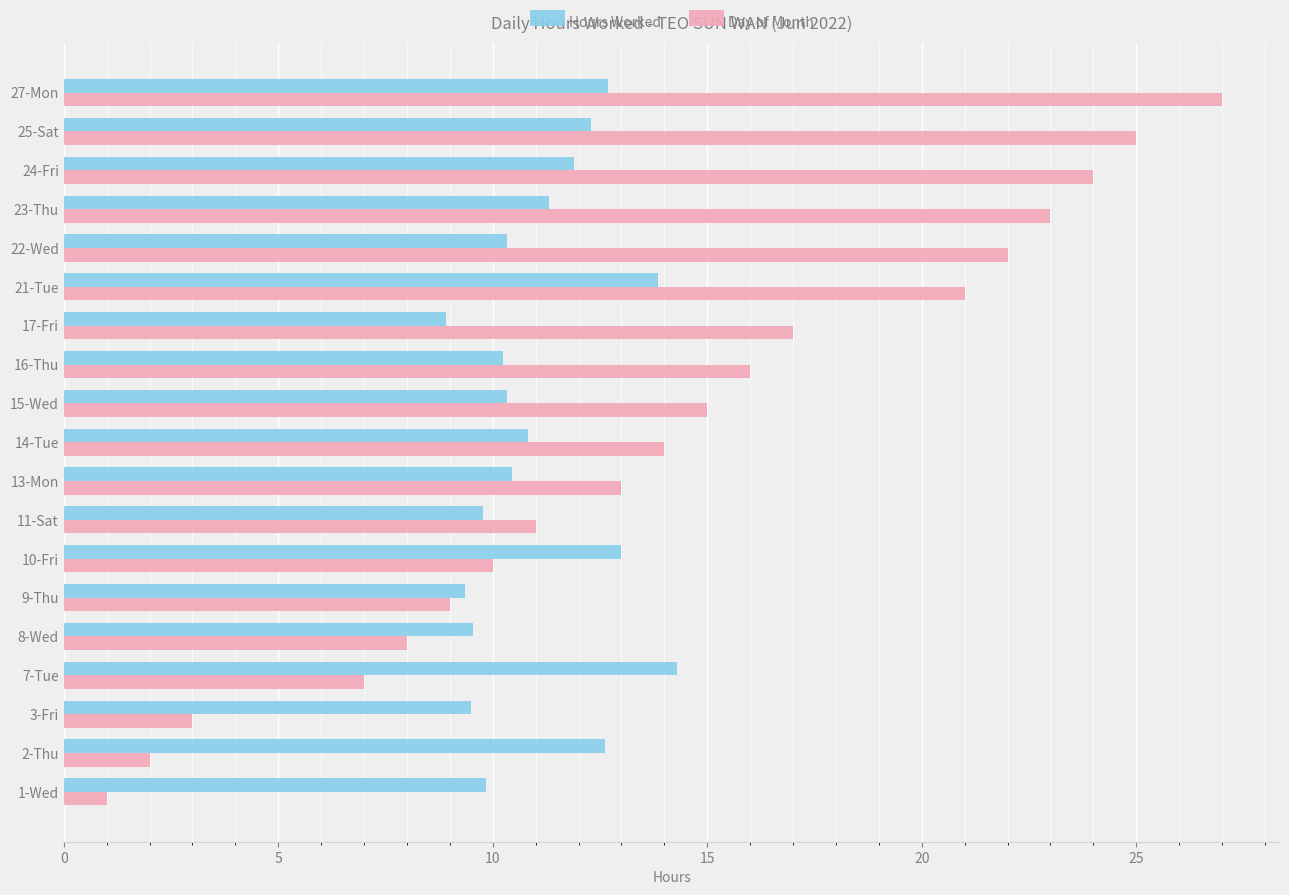

The value of Hours Worked at 27-Mon is 18.8. True or false?

False